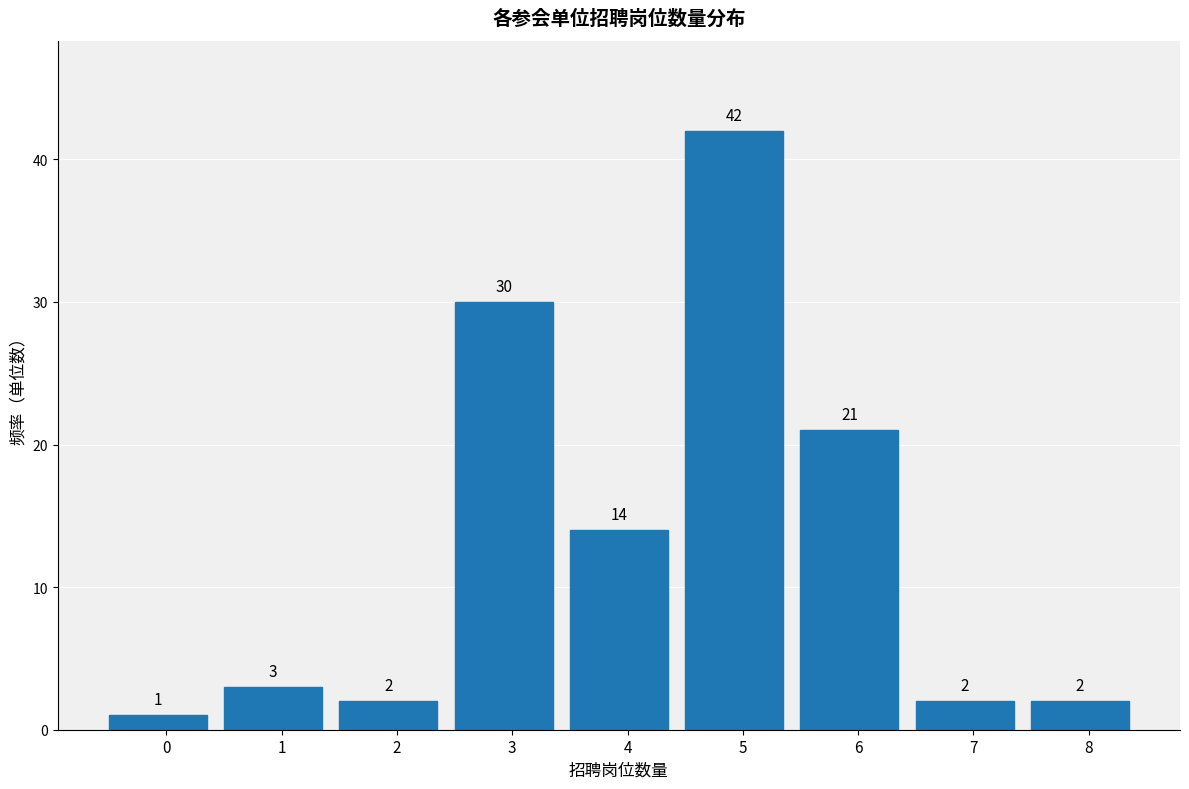

Reading right to left, list all the values displayed in this chart.

2	2	21	42	14	30	2	3	1